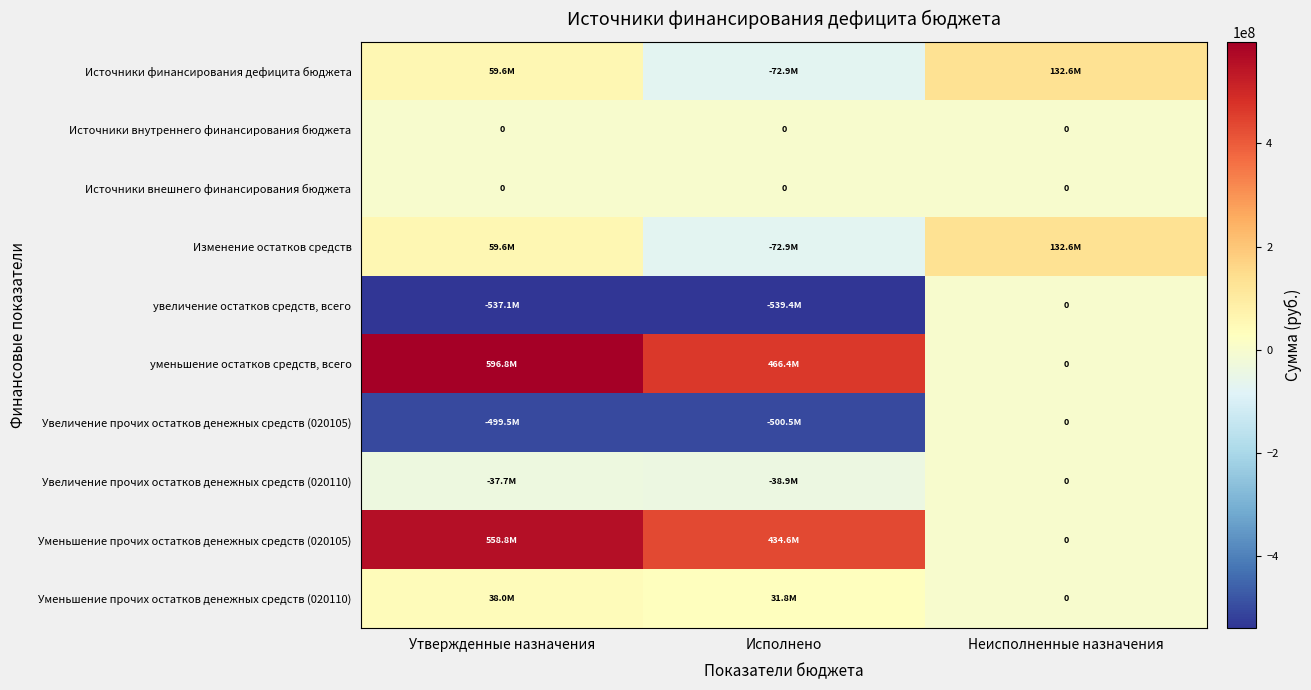

How many values in the Источники финансирования дефицита бюджета series are below 59622248?

1